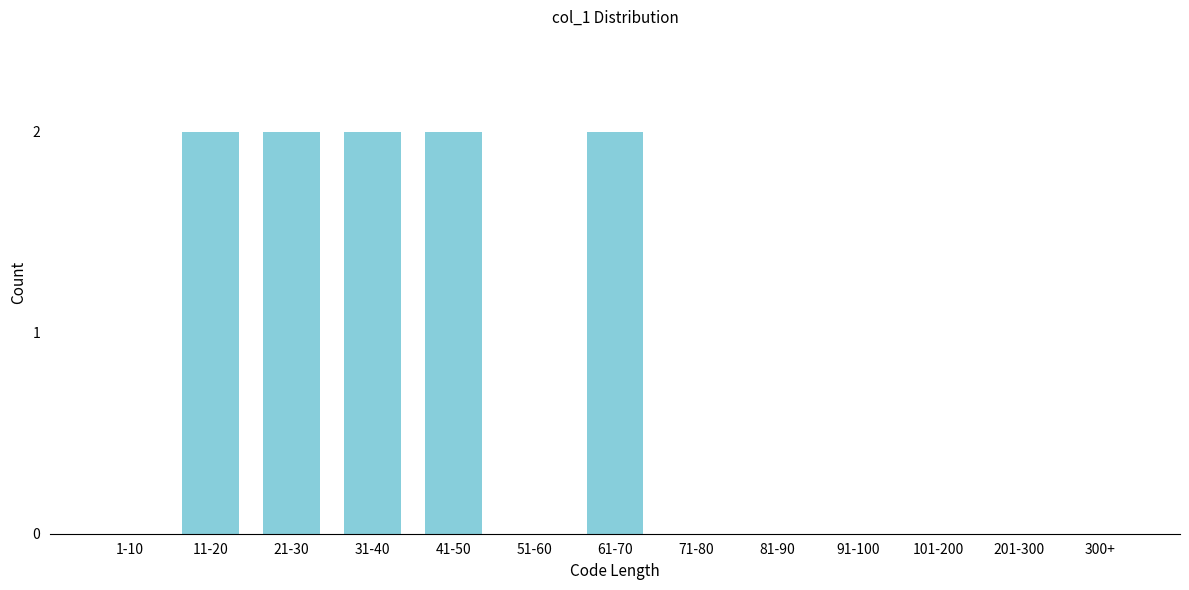

Reading left to right, extract all data points from this chart.

1-10=0	11-20=2	21-30=2	31-40=2	41-50=2	51-60=0	61-70=2	71-80=0	81-90=0	91-100=0	101-200=0	201-300=0	300+=0